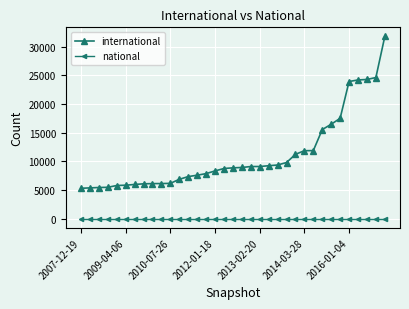

True or false: national and international intersect in this chart.

False